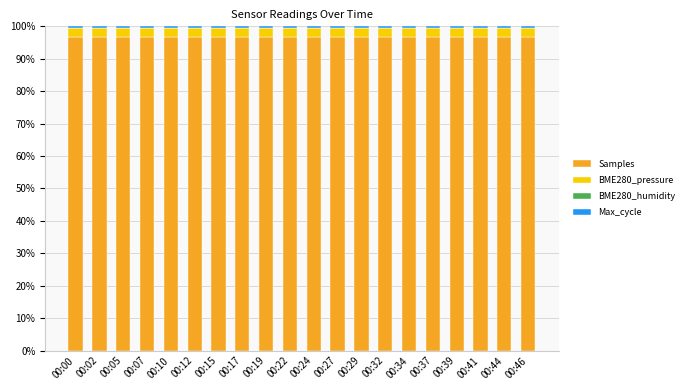

True or false: Samples has a value of 96.7 at 00:44.

True